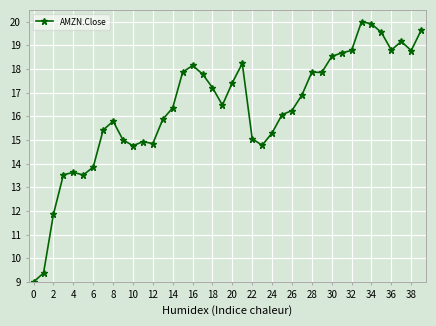

How many values are below 16?

17